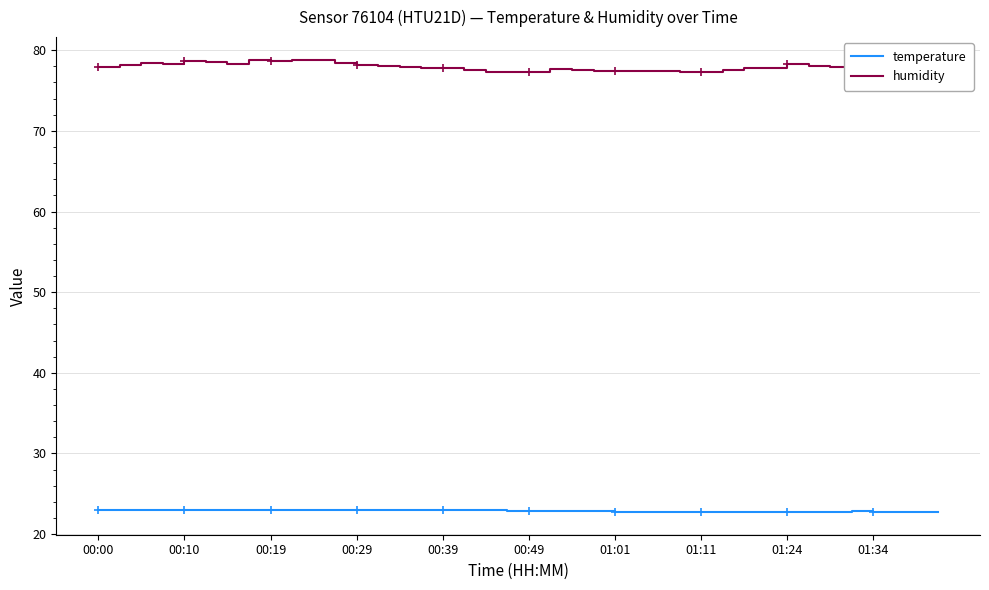

True or false: humidity and temperature cross at least once.

False